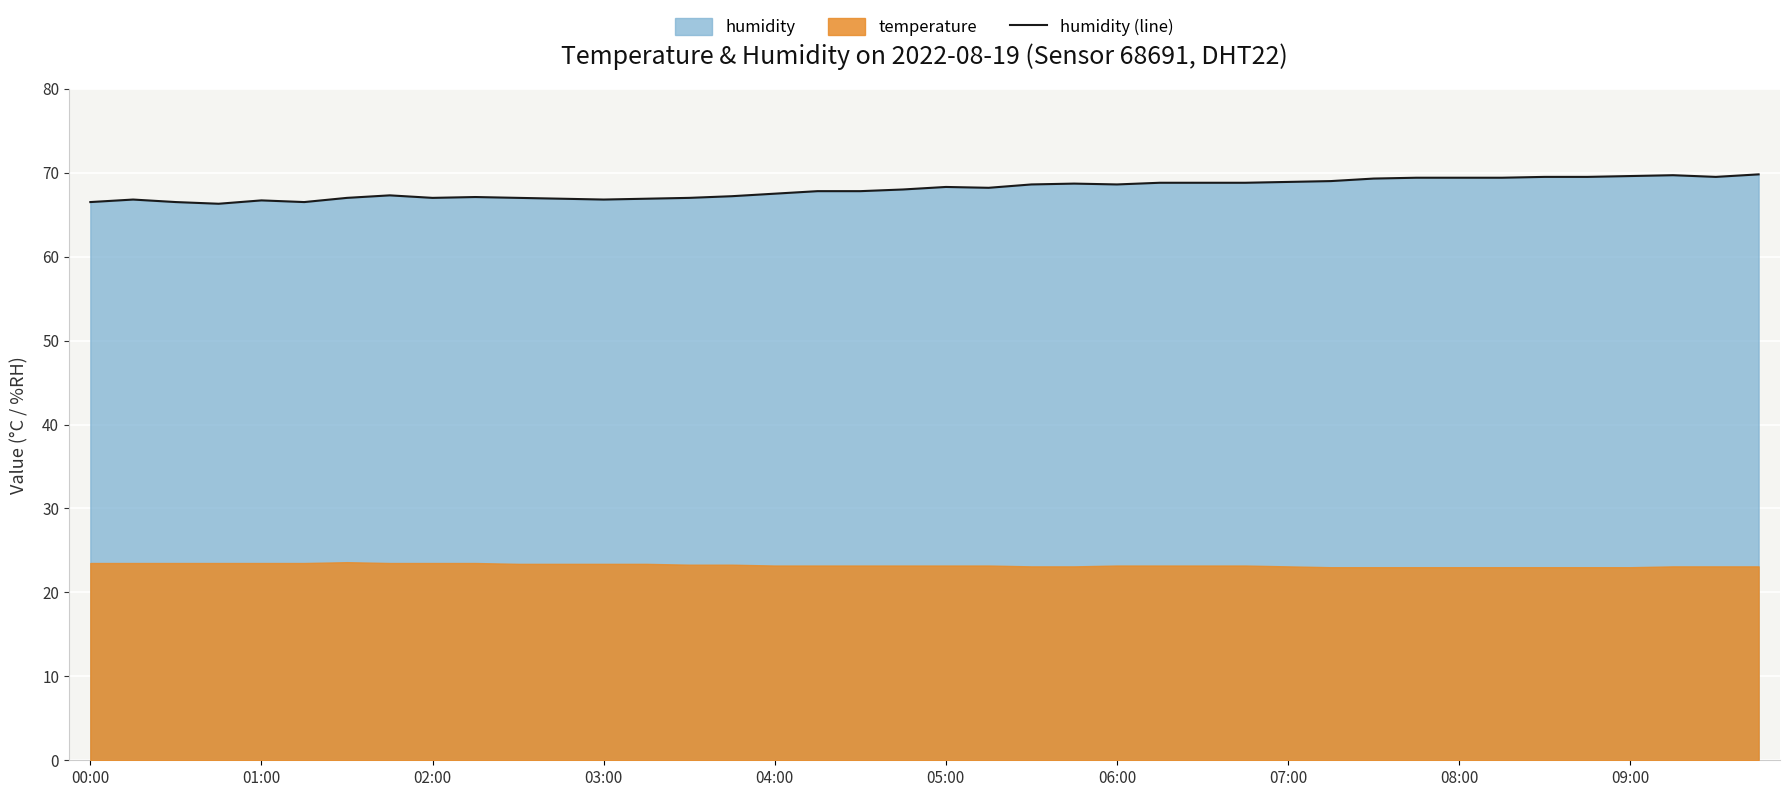

What is the sum of all values?

2722.4